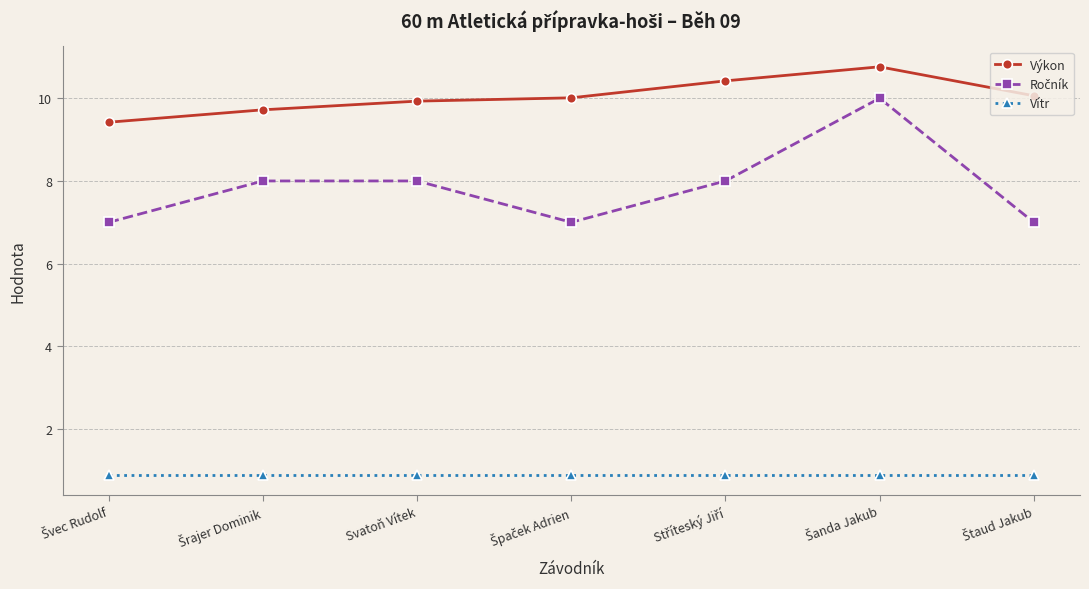

True or false: Výkon has more than 0 interior local peaks.

True